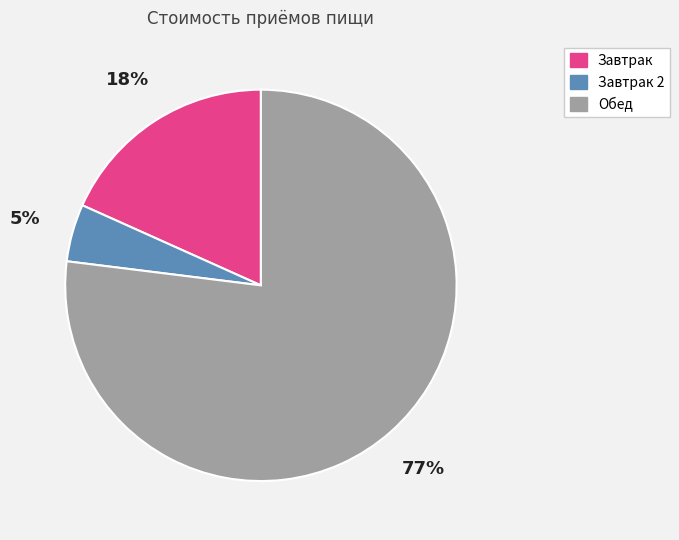

Is there any slice that represents more than half of the pie?

Yes